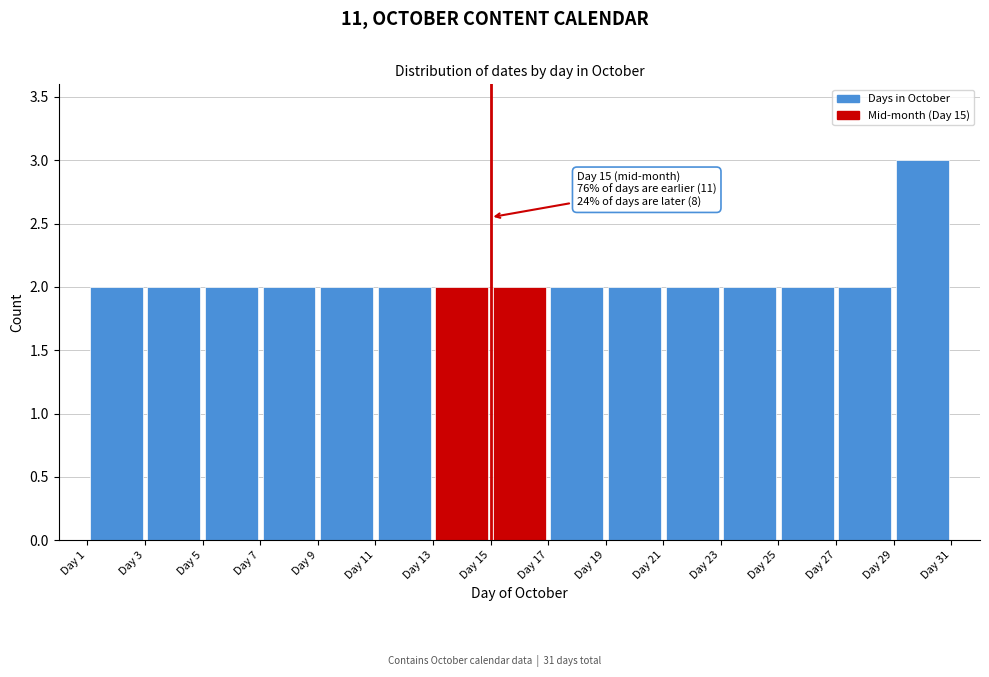

Over which range of the x-axis is the bar tallest?

29 to 31